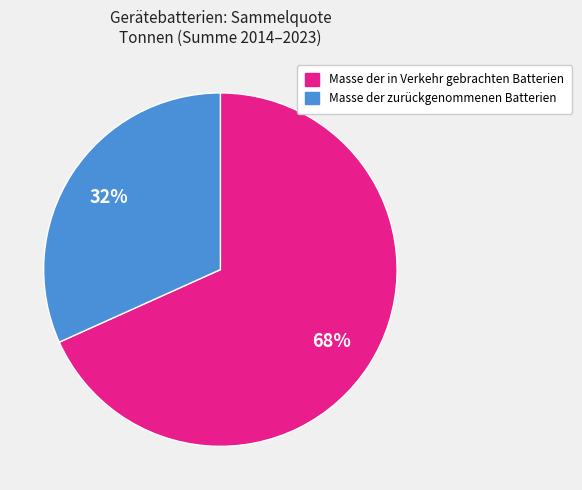

Is there any slice that represents more than half of the pie?

Yes